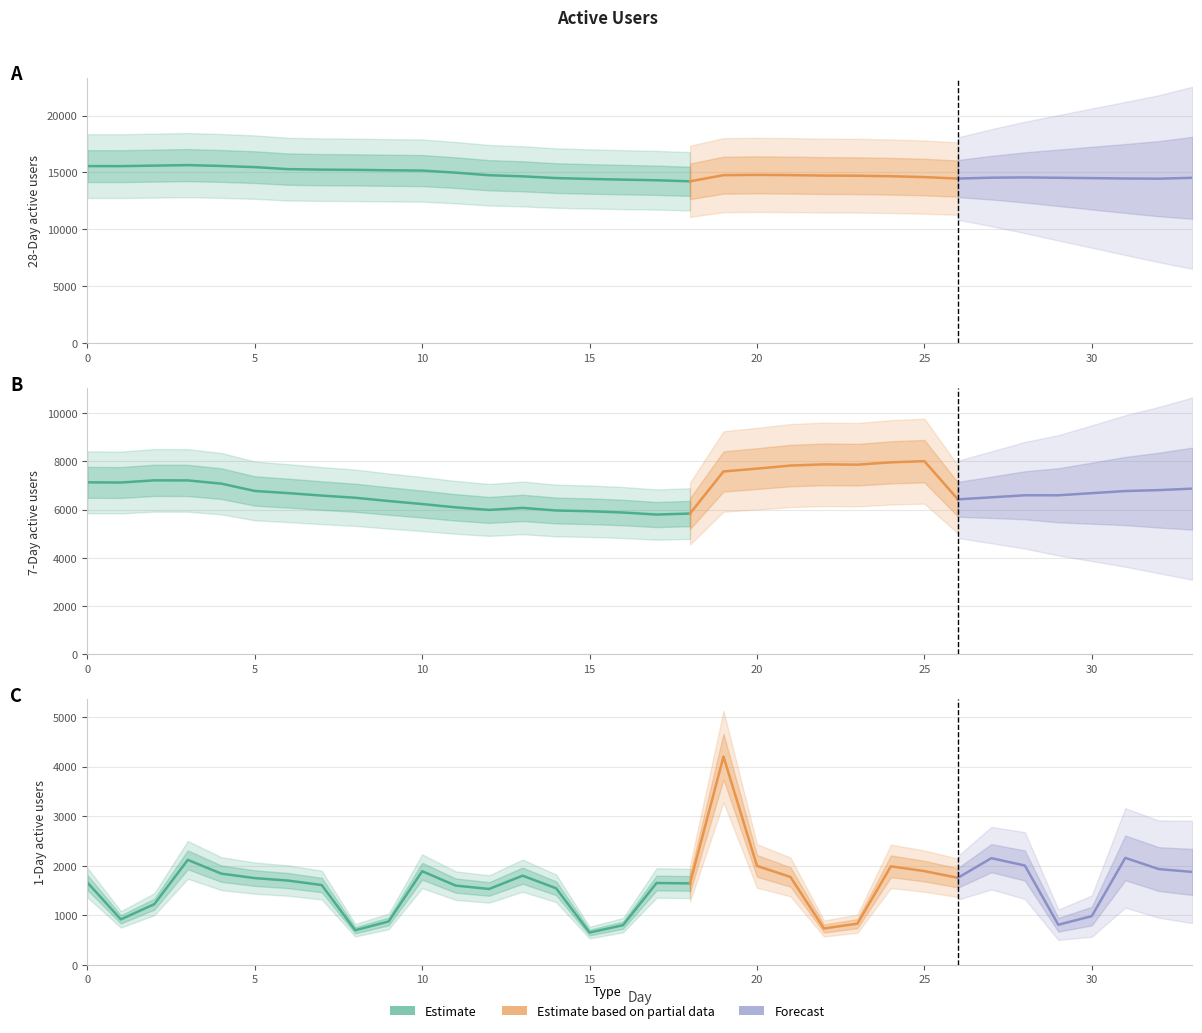

True or false: 1-Day and 7-Day cross at least once.

False